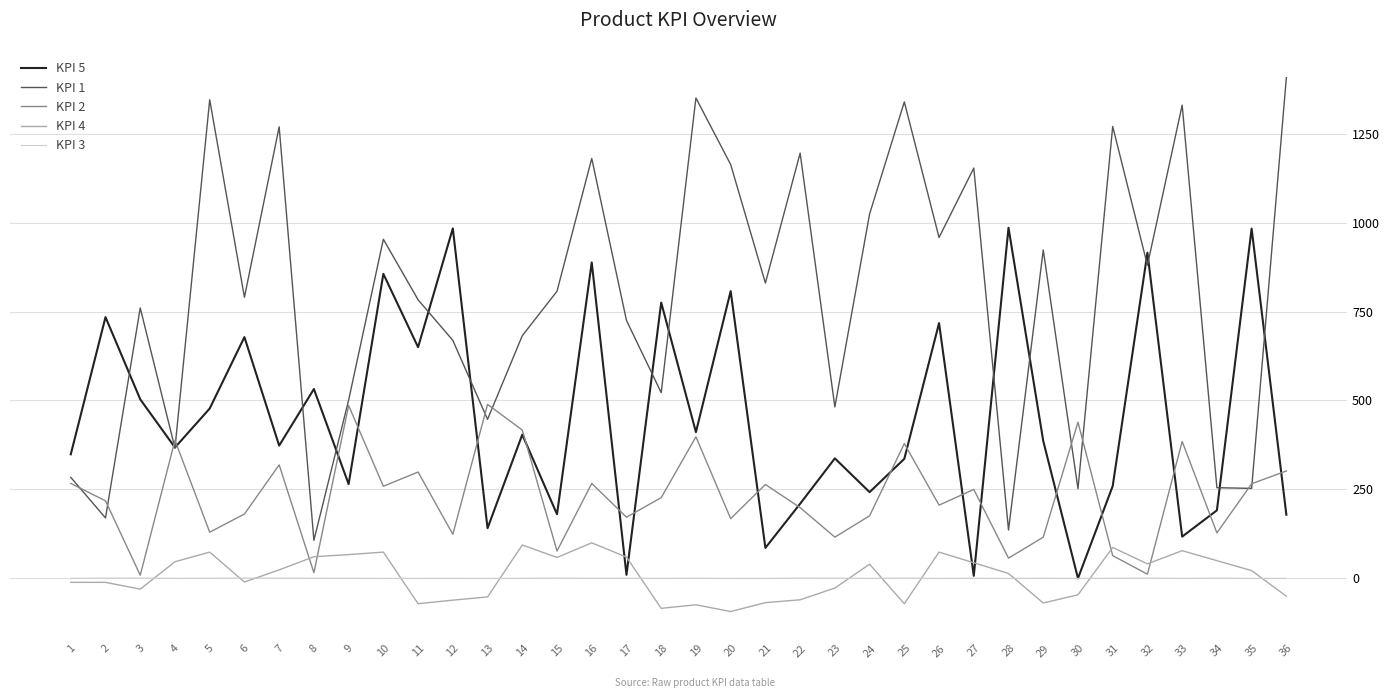

The value of KPI 1 at 29 is 1582.8. True or false?

False